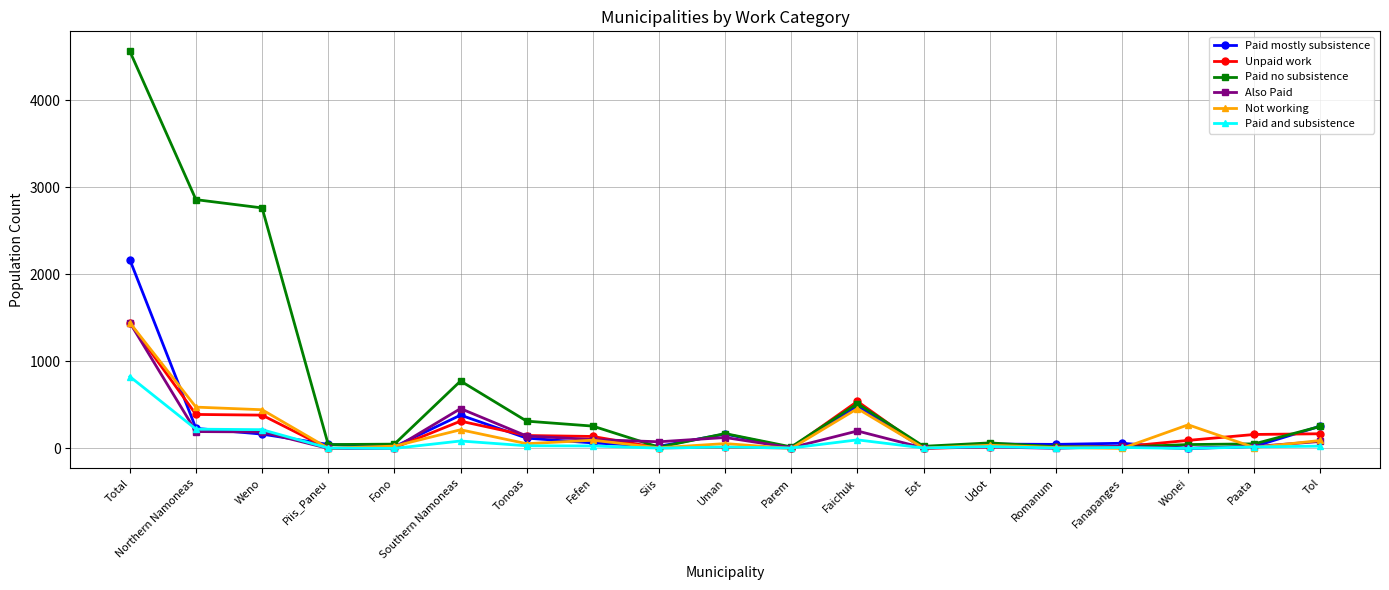

At which category is the sum across all series the highest?

Total